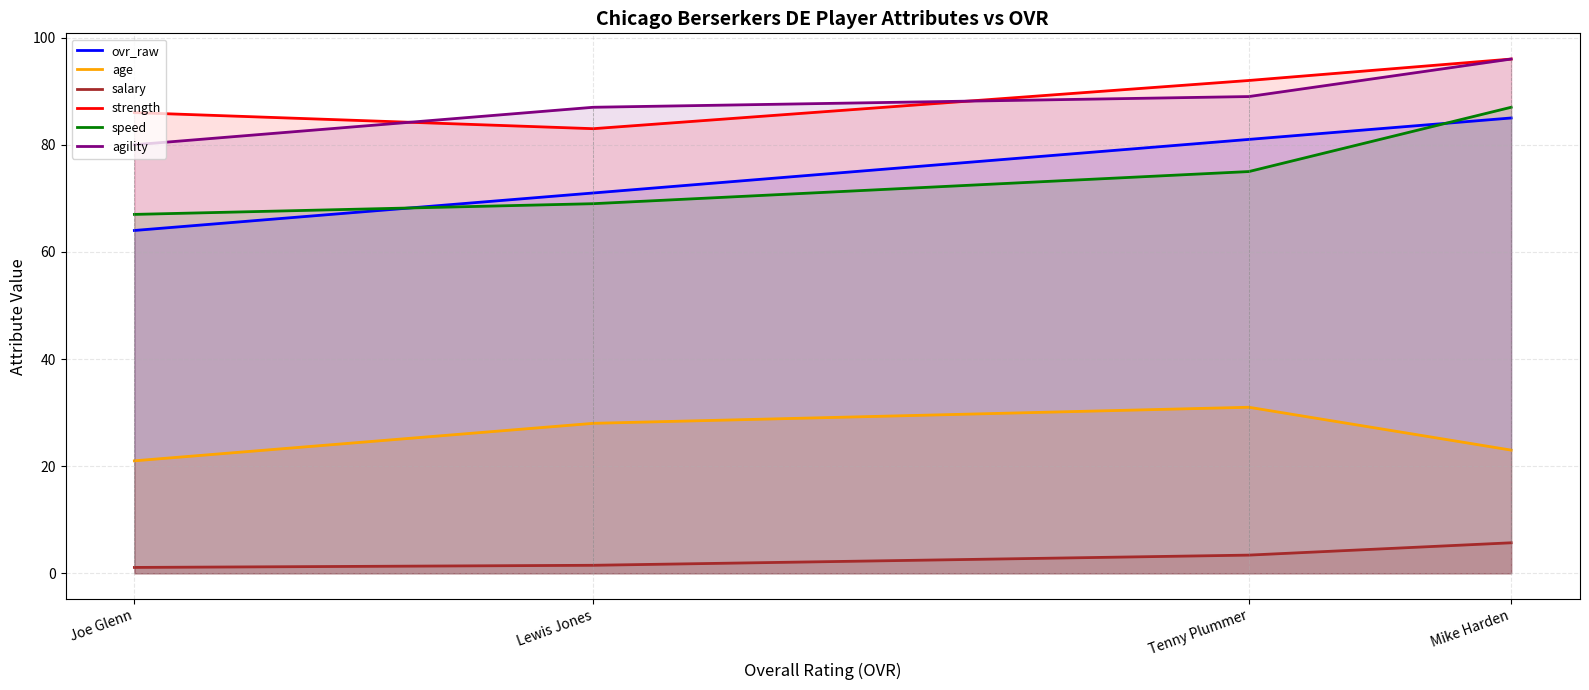

How many data points does each series have?

4